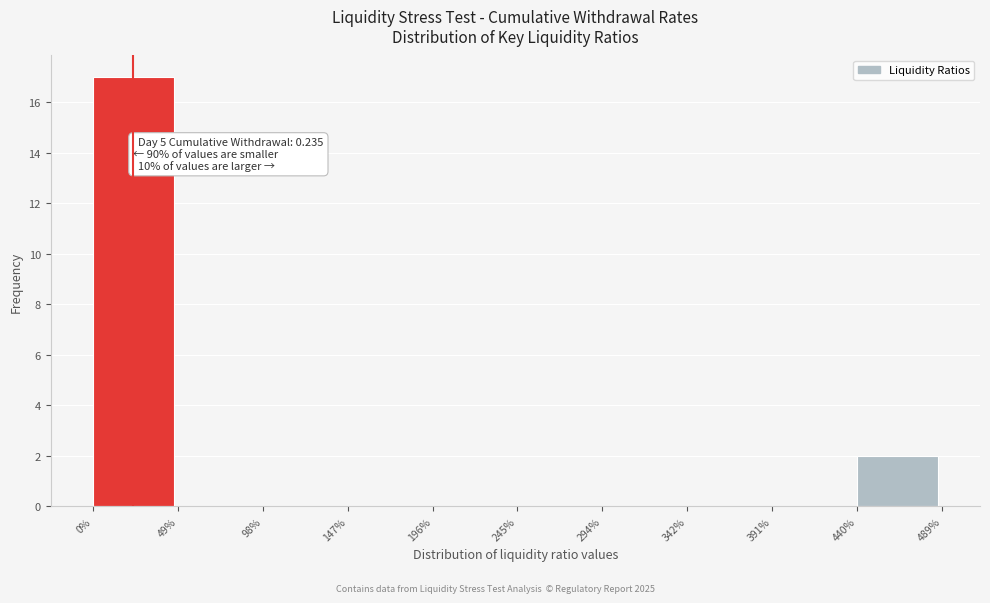

Reading left to right, what are all the values shown in this chart?

0%=17	49%=0	98%=0	147%=0	196%=0	245%=0	294%=0	342%=0	391%=0	440%=2